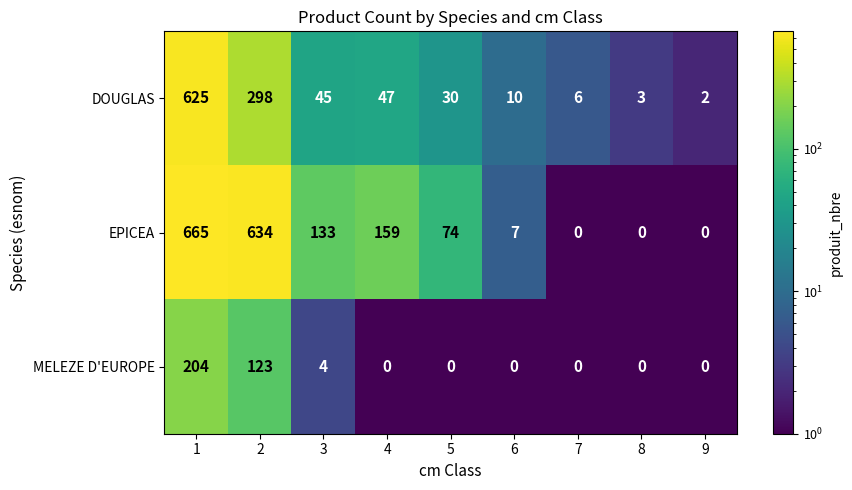

What is the maximum value shown in the chart?

665